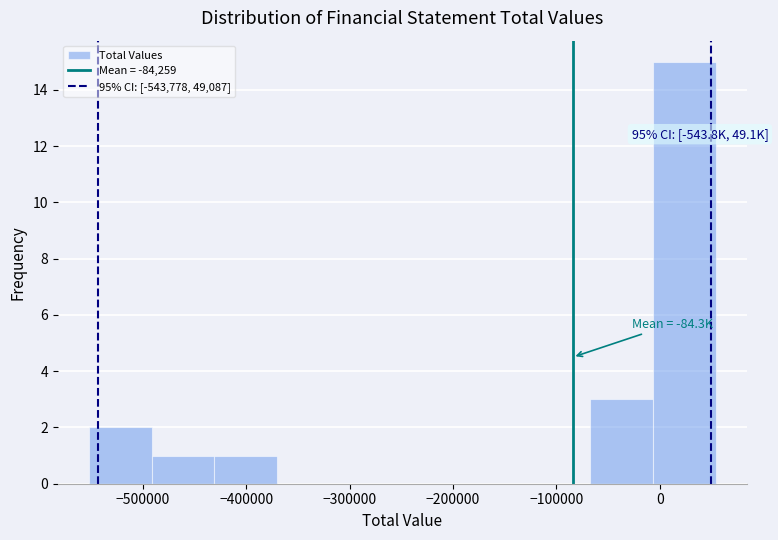

Over which range of the x-axis is the bar tallest?

-10000 to 50000